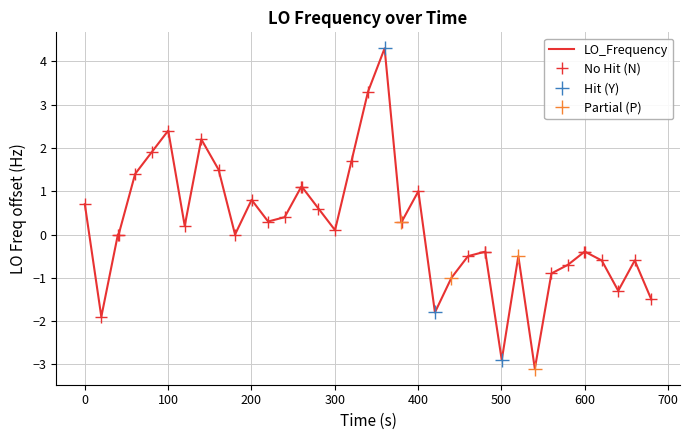

What is the maximum value for LO_Frequency?

4.3